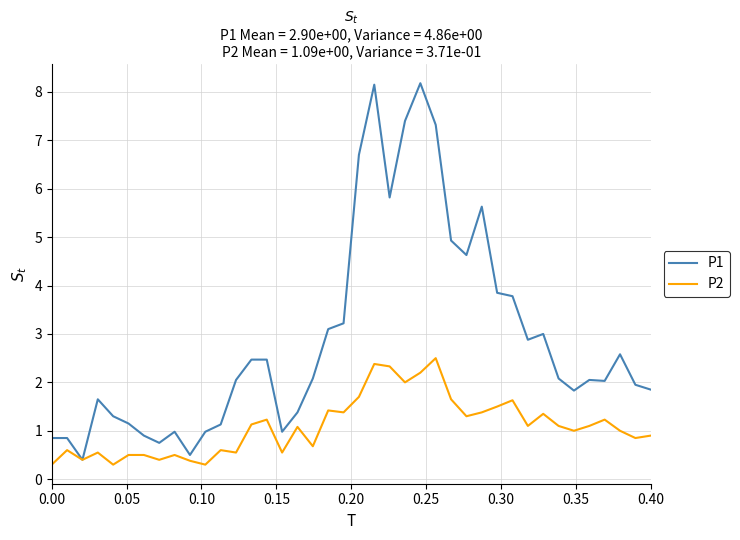

Rank the series by their maximum value, from highest to lowest.

P1, P2